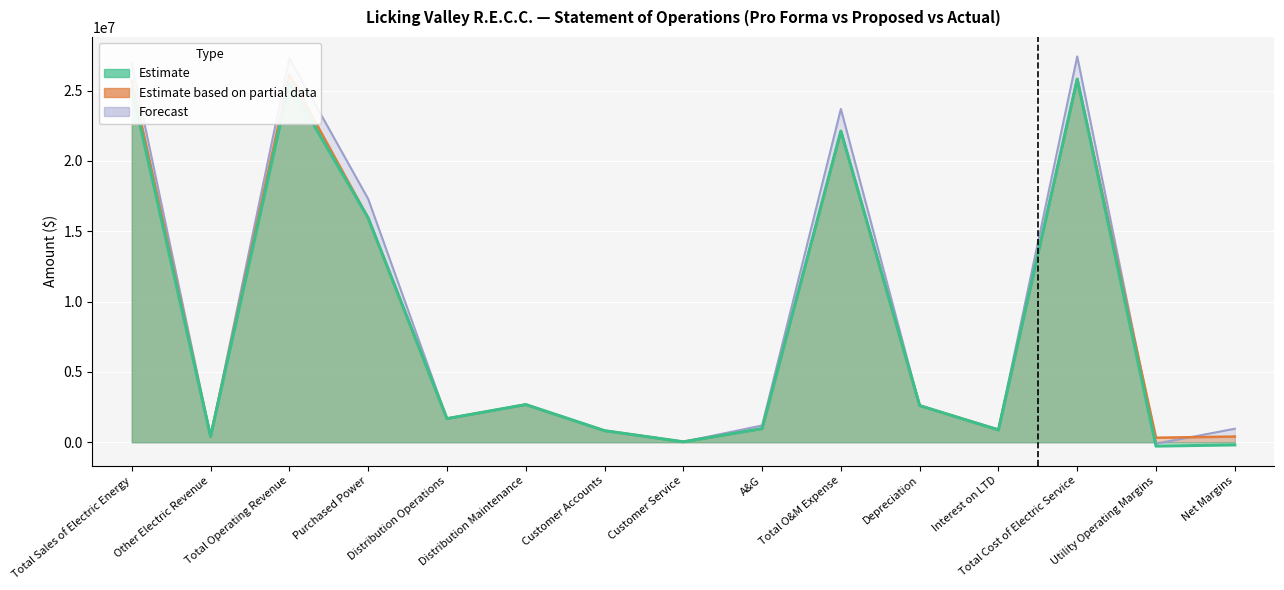

True or false: Forecast has a value of 10377870.7 at Total Cost of Electric Service.

False